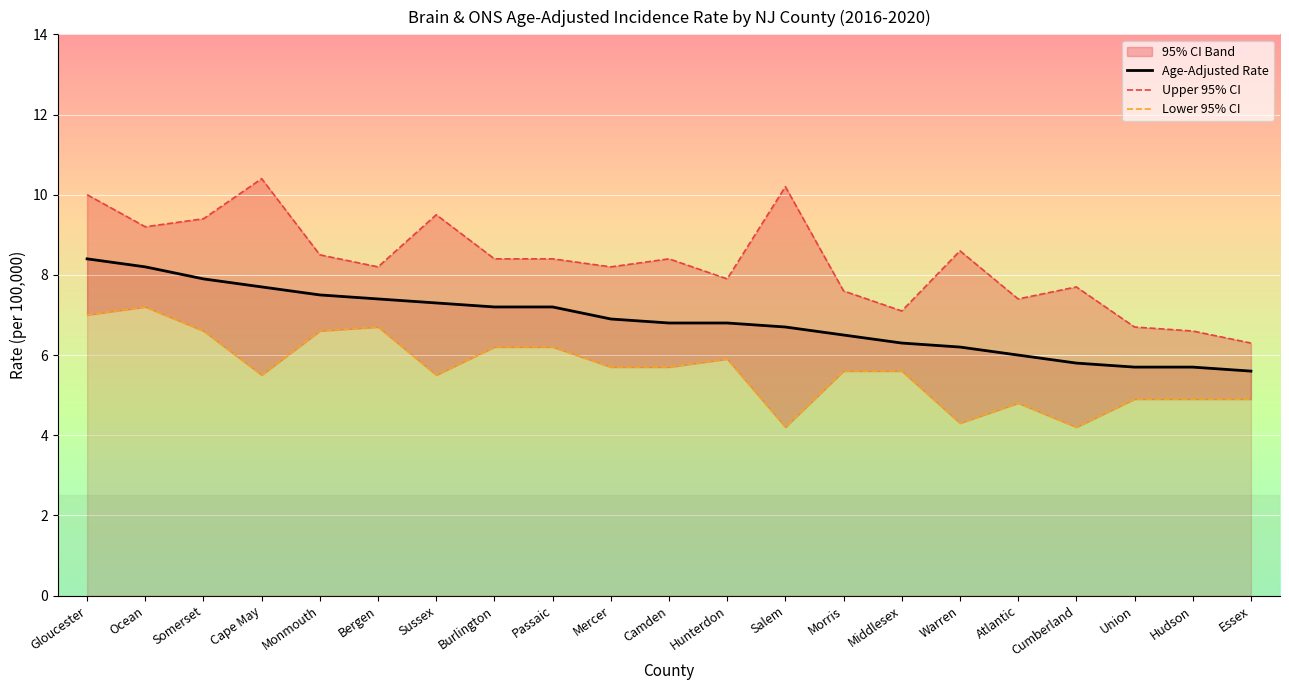

Is it true that Age-Adjusted Rate equals 7.5 at Monmouth?

True